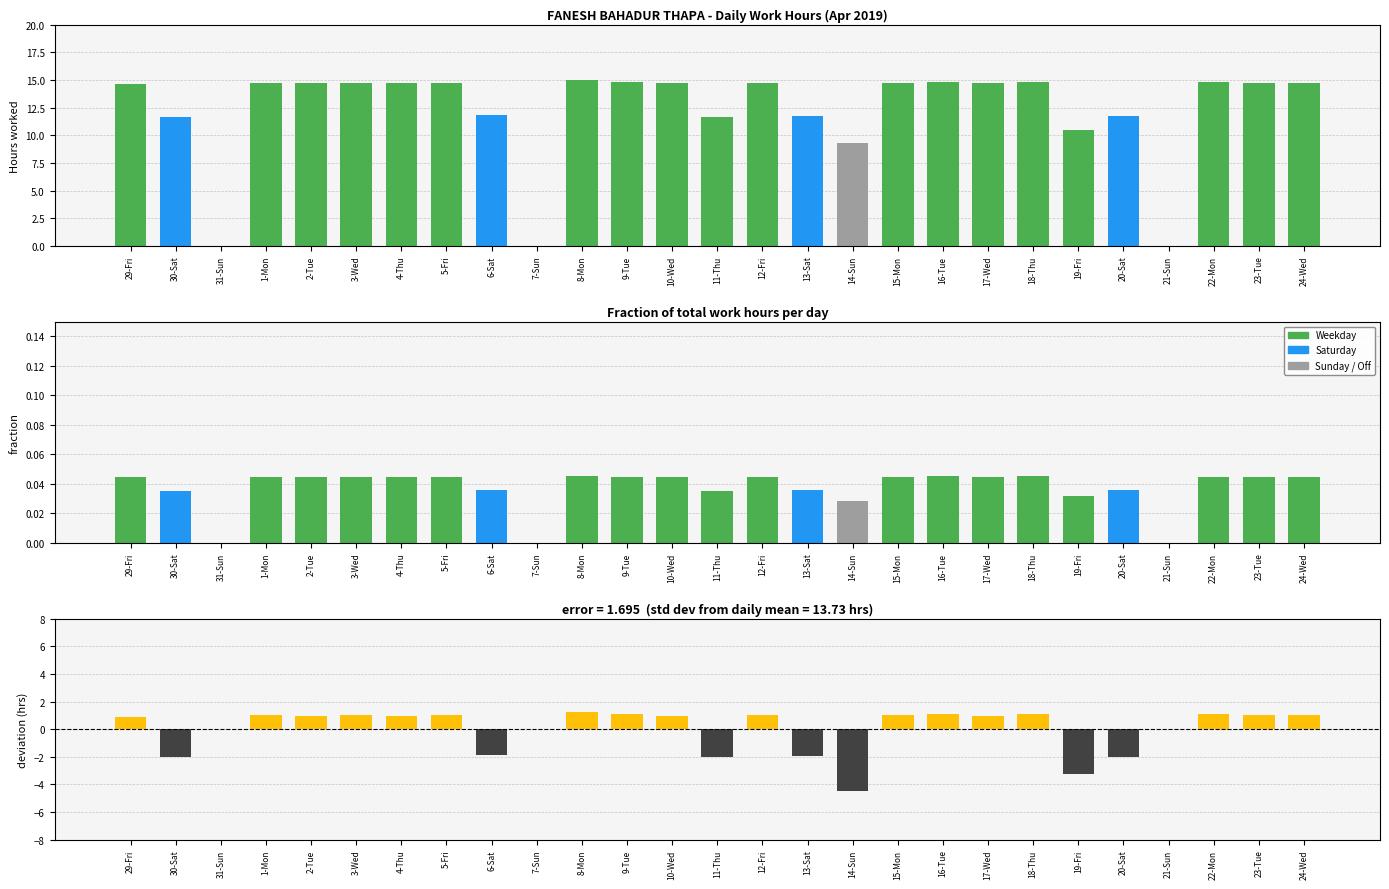

Reading right to left, list all the values displayed in this chart.

Low (hours): 14.8	14.8	14.8	0.0	11.7	10.4	14.8	14.7	14.8	14.8	9.3	11.8	14.8	11.7	14.7	14.8	15.0	0.0	11.8	14.8	14.7	14.8	14.7	14.8	0.0	11.7	14.6
Low (fraction): 0.0	0.0	0.0	0.0	0.0	0.0	0.0	0.0	0.0	0.0	0.0	0.0	0.0	0.0	0.0	0.0	0.0	0.0	0.0	0.0	0.0	0.0	0.0	0.0	0.0	0.0	0.0
deviation from mean: 1.0	1.0	1.1	0.0	-2.0	-3.3	1.1	1.0	1.1	1.0	-4.5	-2.0	1.0	-2.0	1.0	1.1	1.3	0.0	-1.9	1.0	1.0	1.0	1.0	1.0	0.0	-2.0	0.9